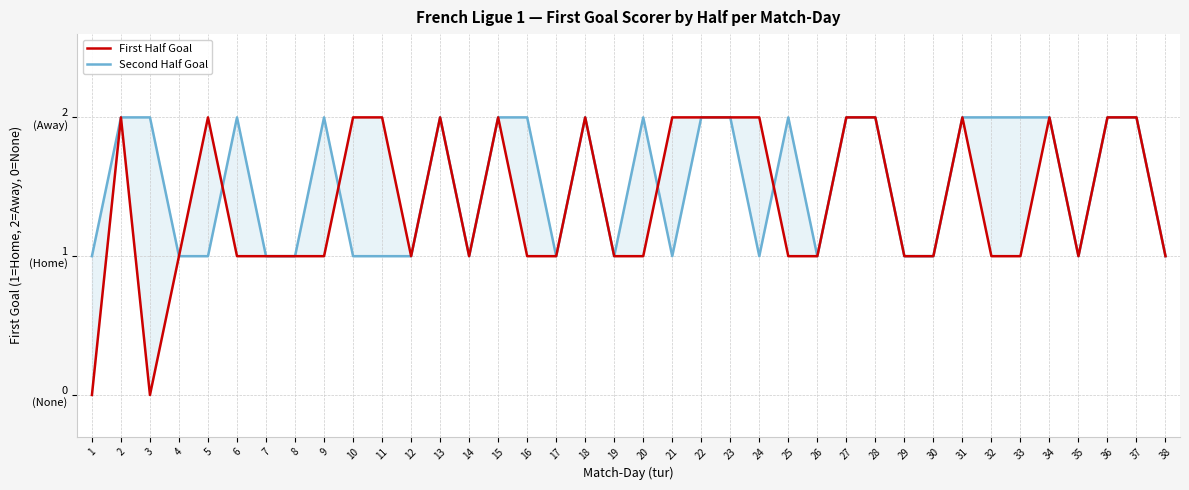

What is the highest value of the First Half Goal series?

2